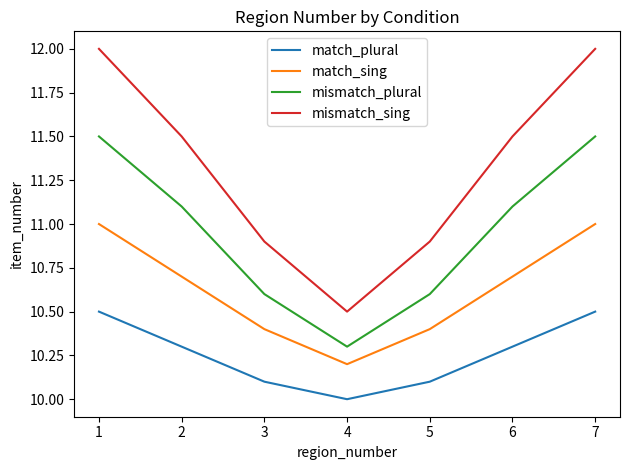

What is the highest value of the mismatch_sing series?

12.0